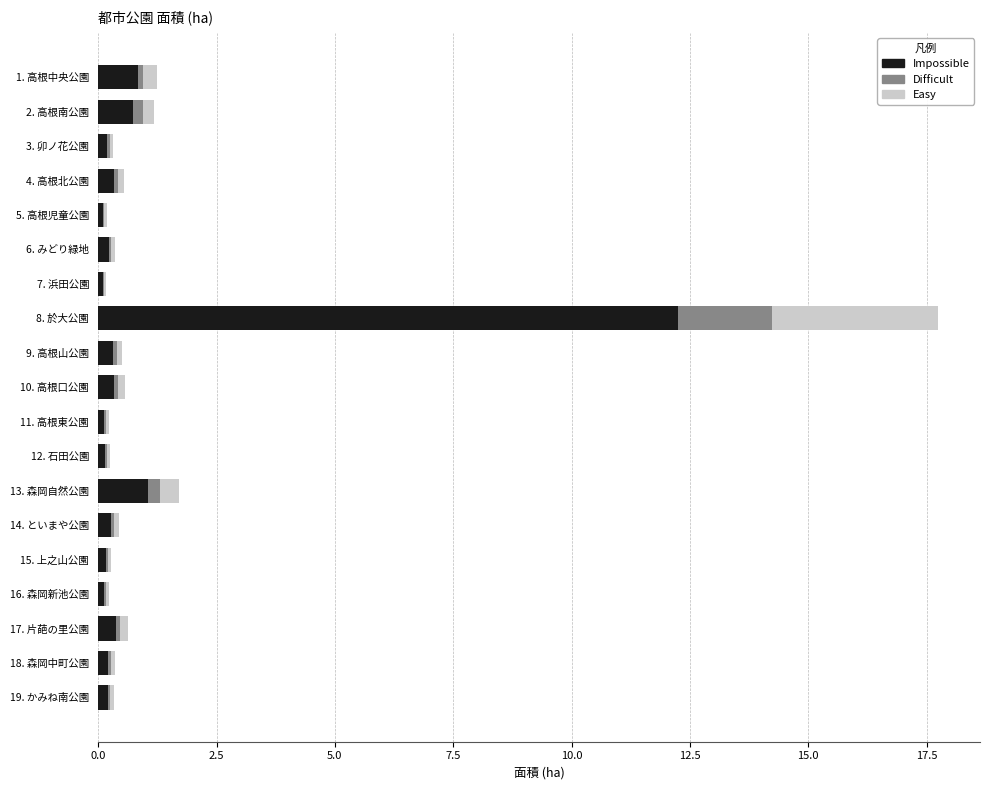

What is the highest value of the Impossible series?

12.2